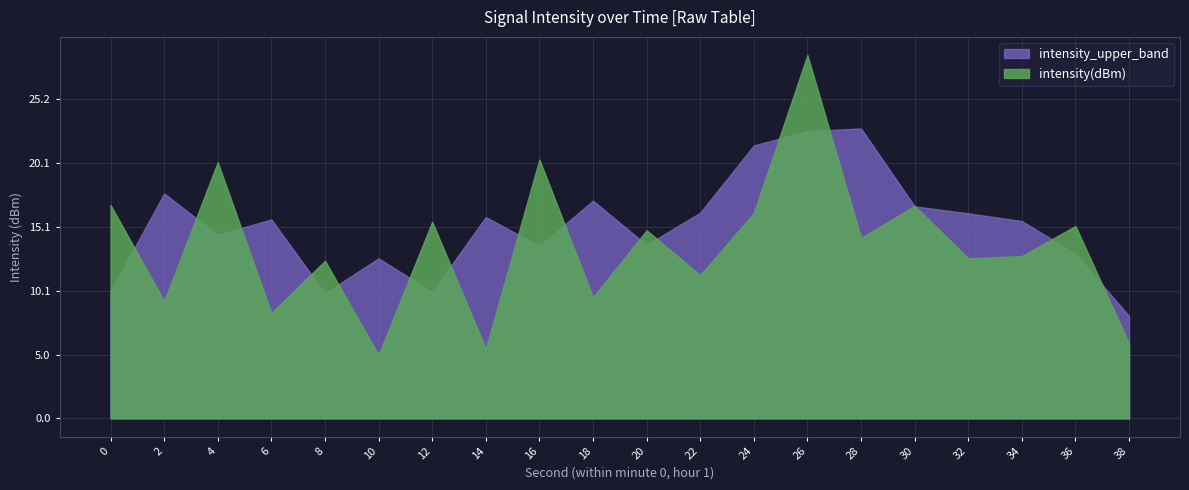

At 26, list the series in order from largest to smallest.

intensity(dBm), intensity_upper_band